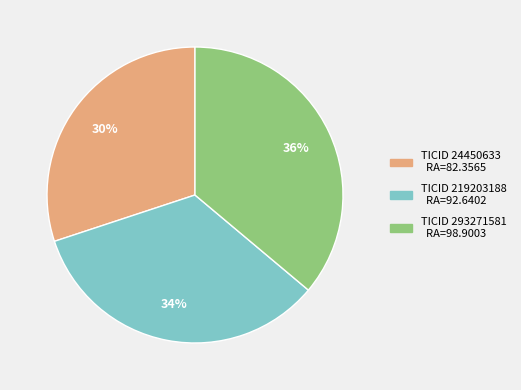

Does any single category account for the majority?

No